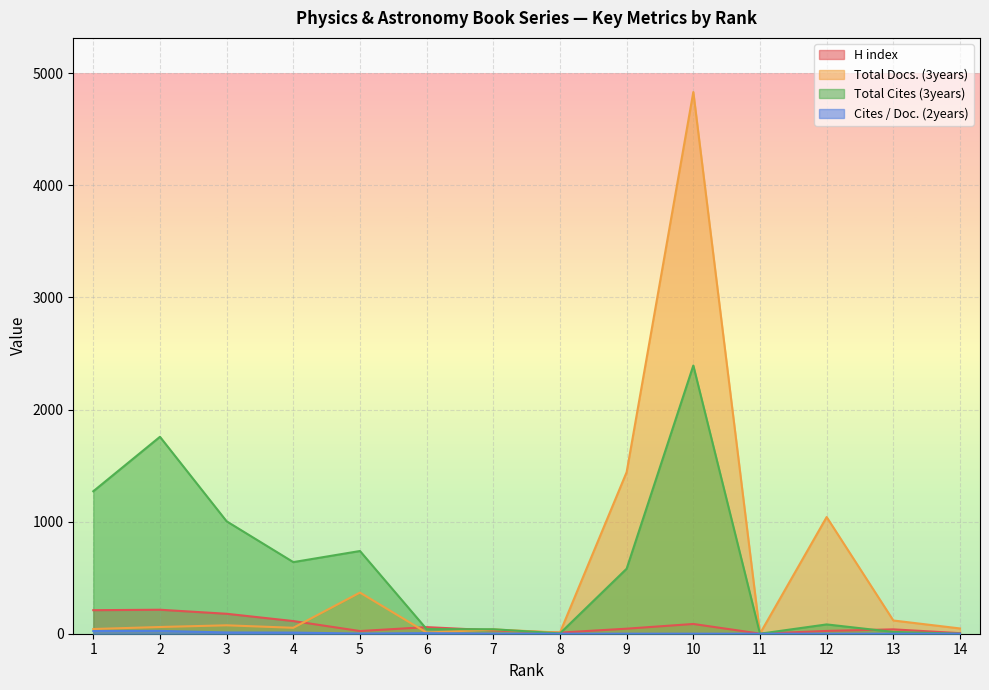

The value of Total Cites (3years) at 9 is 580.0. True or false?

True